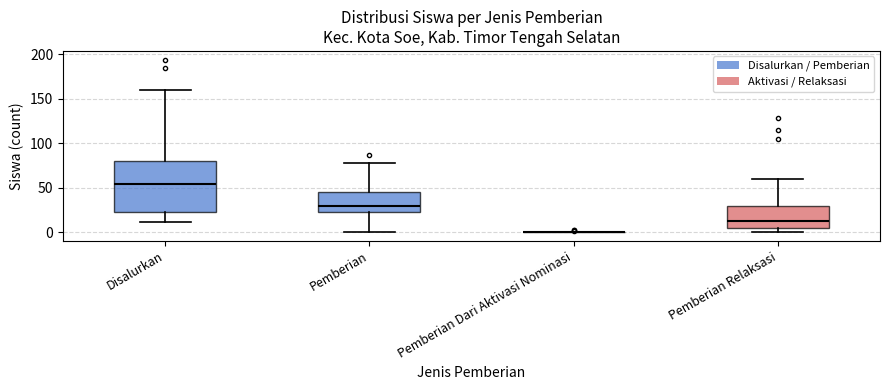

Reading left to right, transcribe this box plot: for each box, give where its median line is, the range the box spans, and where its two whiskers end, as read against the y-axis. The values are not printed on the chart, so give them approximately, as read against the axis.

Disalurkan: median 55, box 25 to 80, whiskers 10 to 160
Pemberian: median 30, box 25 to 45, whiskers 0 to 80
Pemberian Dari Aktivasi Nominasi: box collapsed to a line at 0, whiskers 0 to 0
Pemberian Relaksasi: median 15, box 5 to 30, whiskers 0 to 60